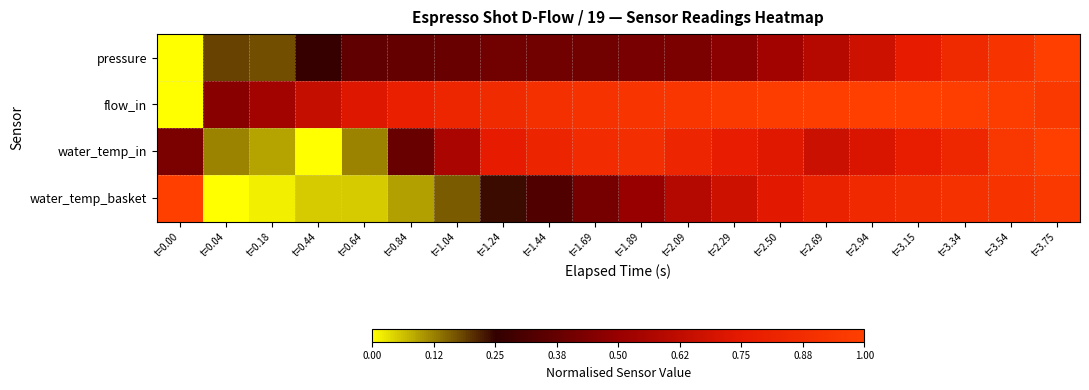

Which series has the largest total across all categories?

flow_in